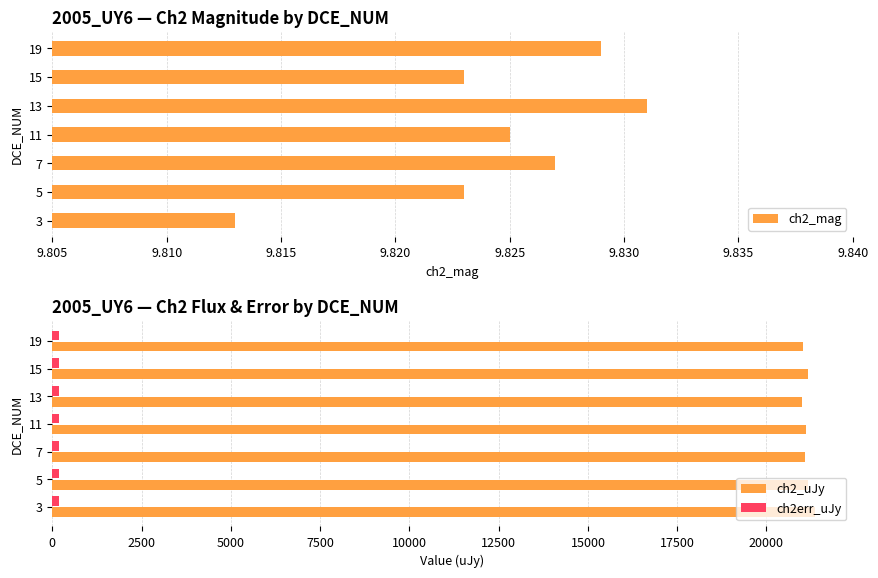

Are the bars grouped side by side (vs. stacked)?

Yes